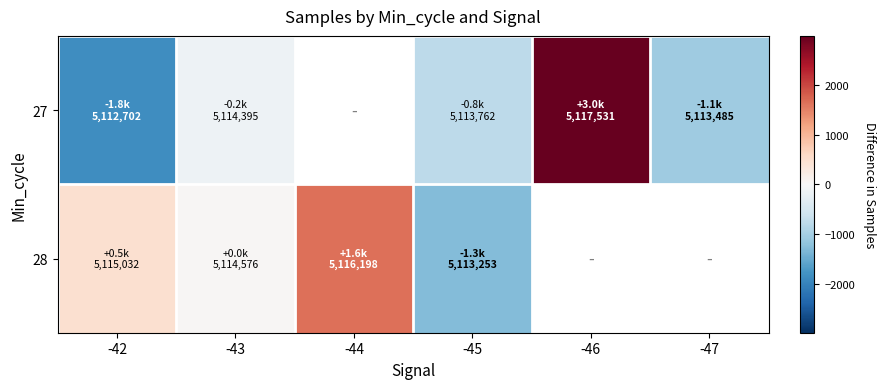

At how many categories does at least one series exceed 1612?

2